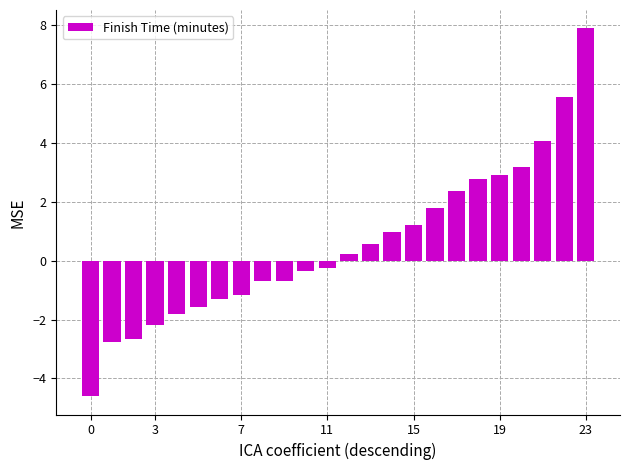

Count the number of values greater than 0.

12